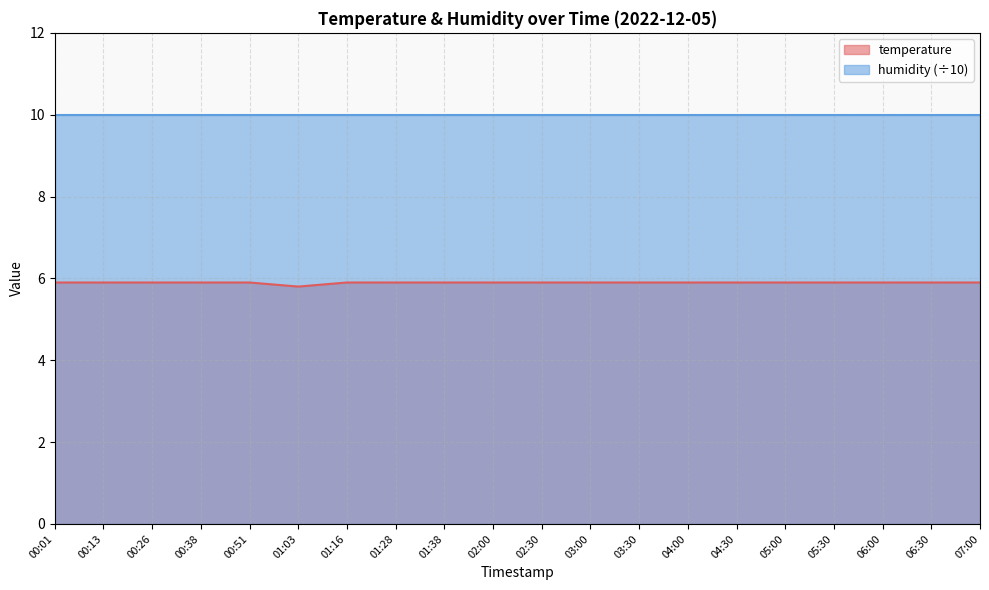

Count the number of categories in the chart.

20